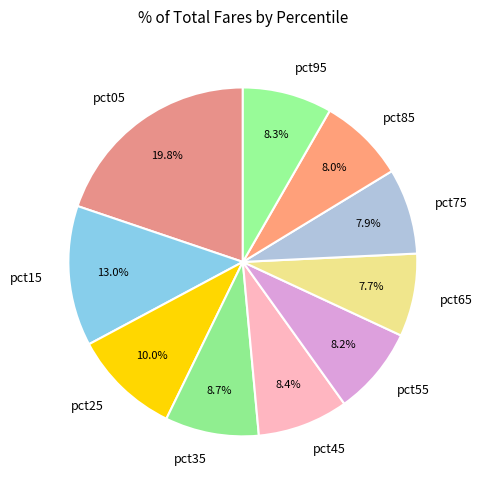

Count the number of slices in the pie.

10